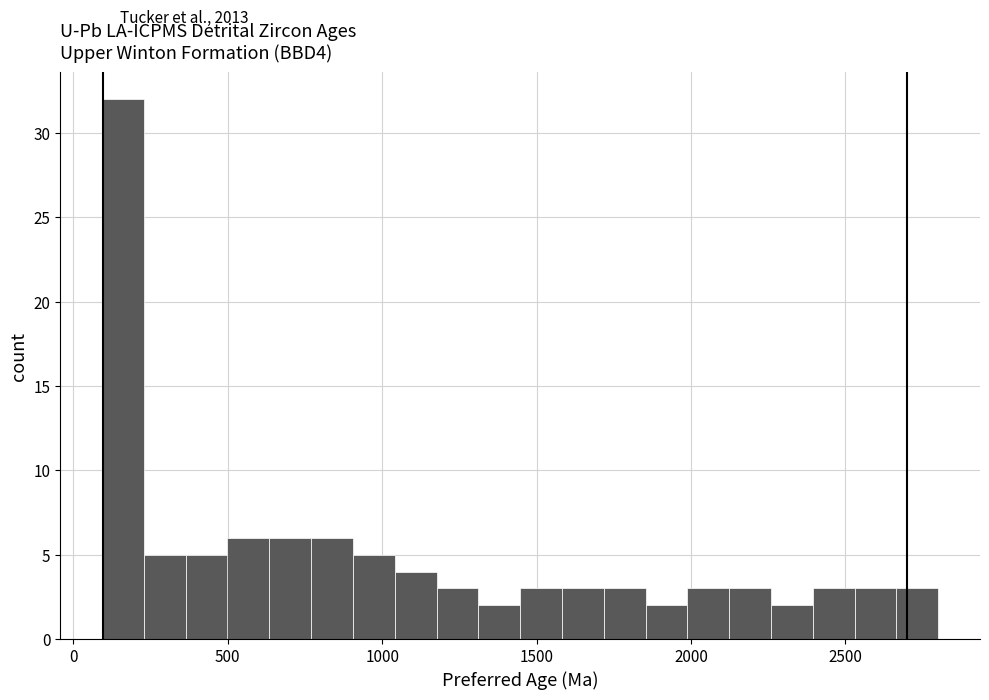

Around what value on the x-axis is the tallest bar? Give the approximate position of its centre, as read against the axis.

150